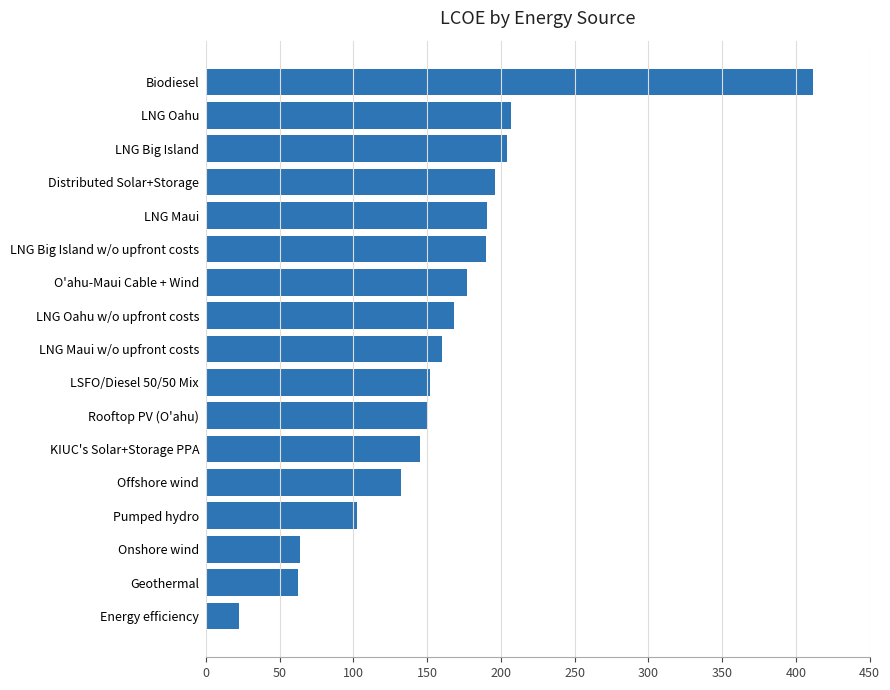

The value at LNG Big Island w/o upfront costs is 255.5. True or false?

False